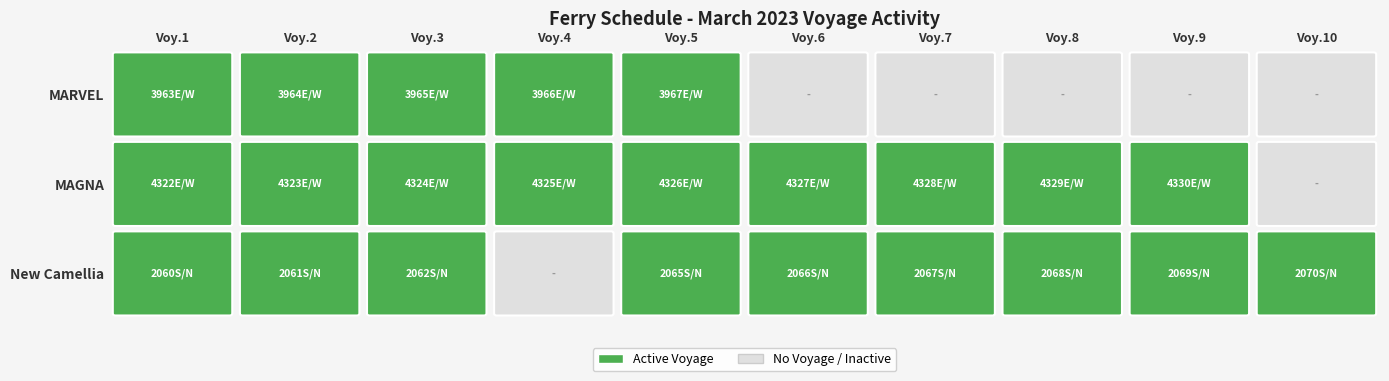

Where is MAGNA nearest to the value 0?

9